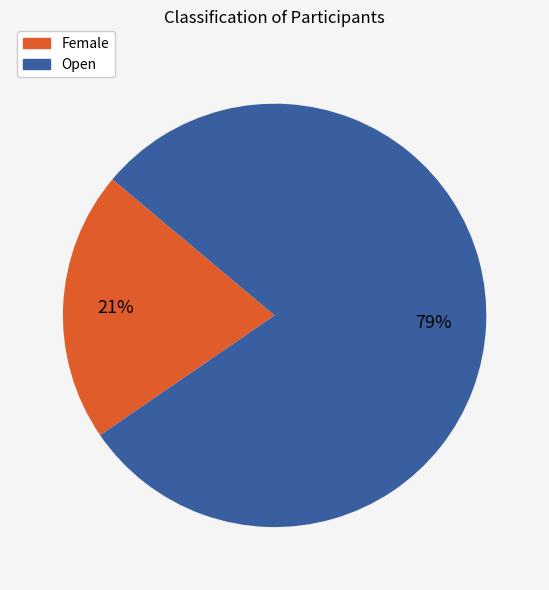

Rank the categories by value from lowest to highest.

Female, Open